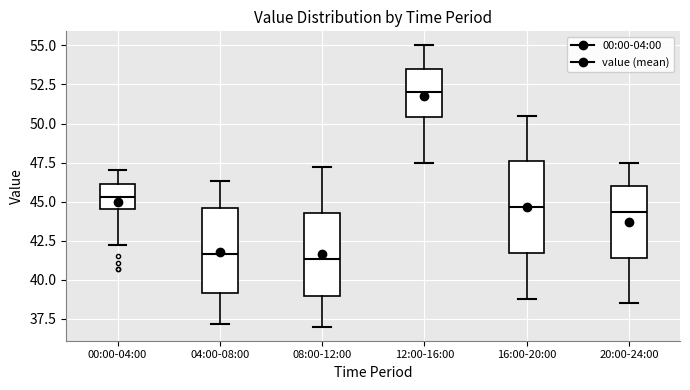

Reading left to right, transcribe this box plot: for each box, give where its median line is, the range the box spans, and where its two whiskers end, as read against the y-axis. The values are not printed on the chart, so give them approximately, as read against the axis.

00:00-04:00: median 45.5, box 44.5 to 46.0, whiskers 42.0 to 47.0
04:00-08:00: median 41.5, box 39.0 to 44.5, whiskers 37.0 to 46.5
08:00-12:00: median 41.5, box 39.0 to 44.5, whiskers 37.0 to 47.0
12:00-16:00: median 52.0, box 50.5 to 53.5, whiskers 47.5 to 55.0
16:00-20:00: median 44.5, box 41.5 to 47.5, whiskers 39.0 to 50.5
20:00-24:00: median 44.5, box 41.5 to 46.0, whiskers 38.5 to 47.5